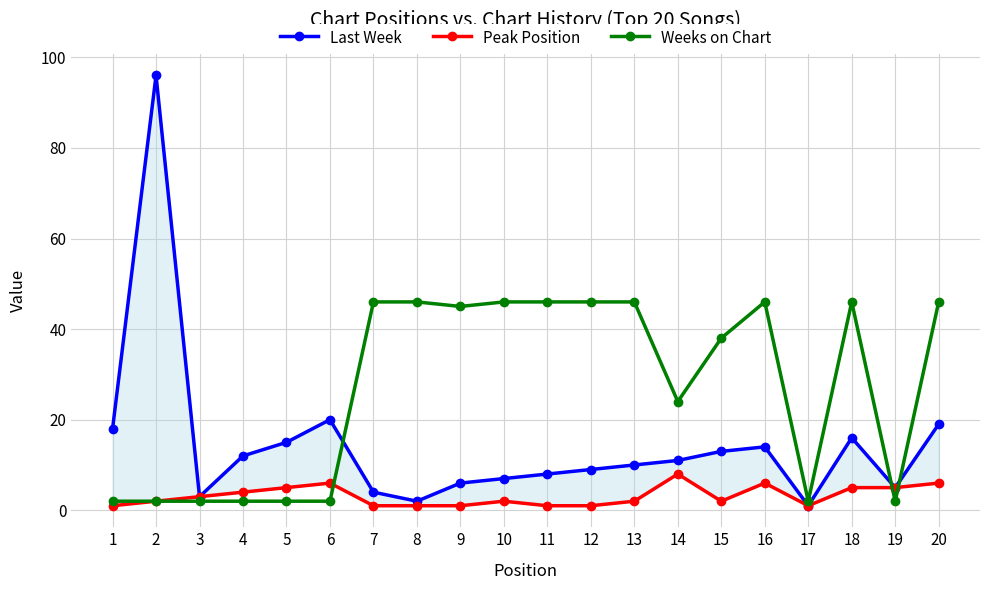

Which series has the largest total across all categories?

Weeks on Chart